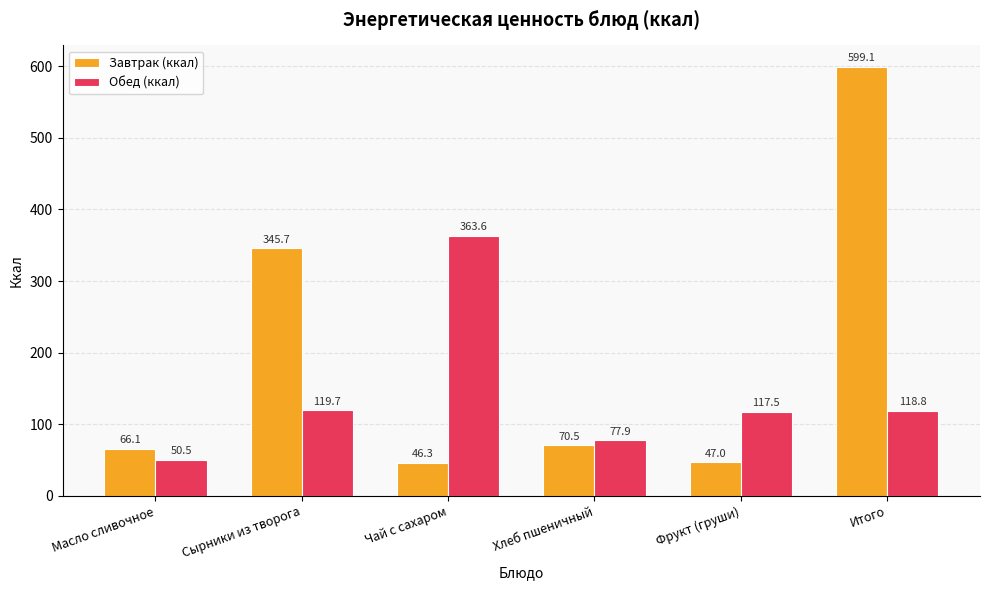

Between Масло сливочное and Итого, which series saw the biggest shift?

Завтрак (ккал)